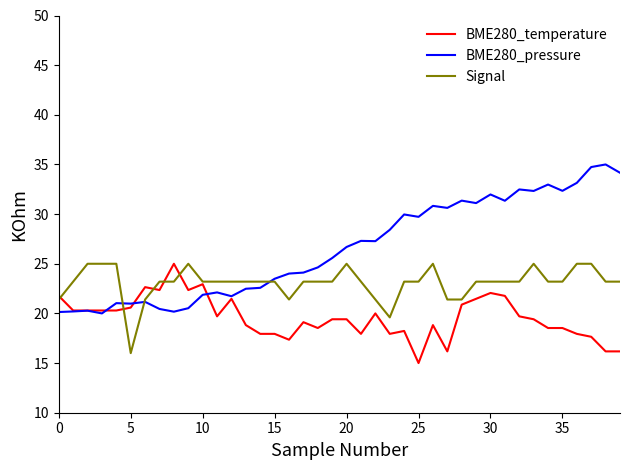

Rank the series by their average value, from lowest to highest.

BME280_temperature, Signal, BME280_pressure